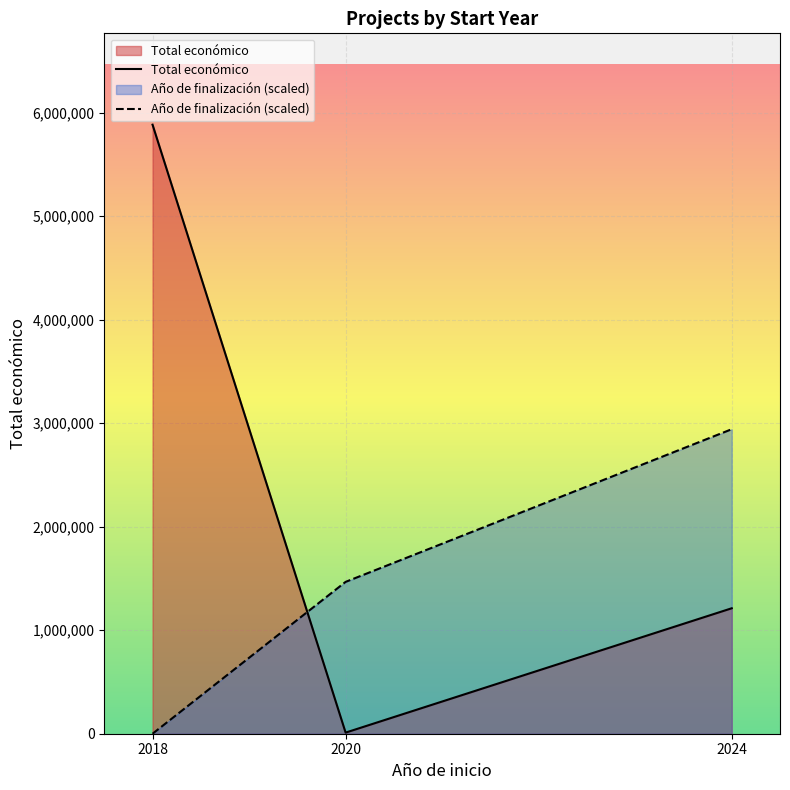

Reading left to right, list all the values displayed in this chart.

Total económico: 5882695.0	10750.0	1211759.0
Año de finalización (scaled): 0.0	1466682.3	2941347.5